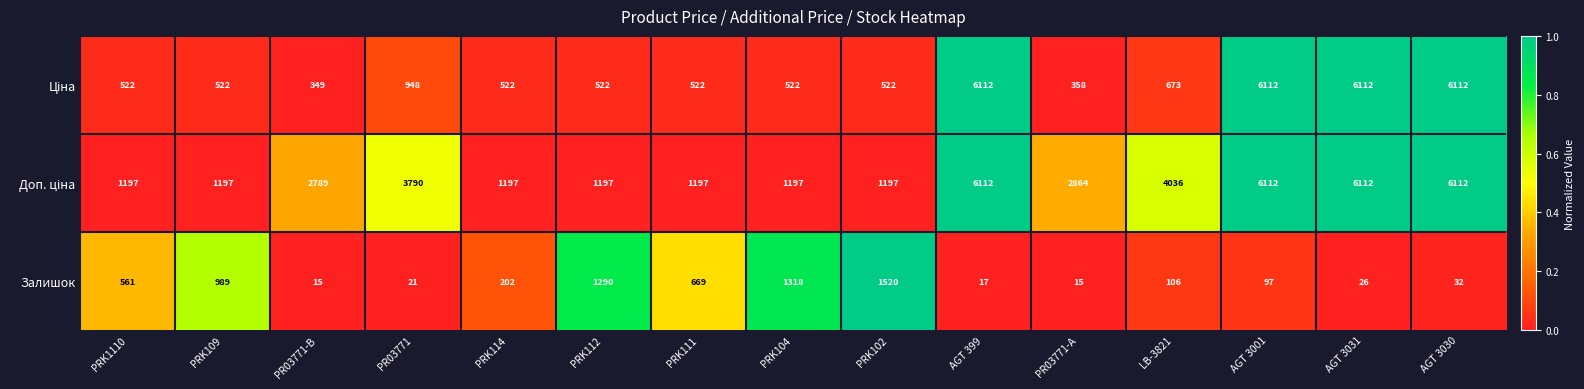

At how many categories does at least one series exceed 4656?

4